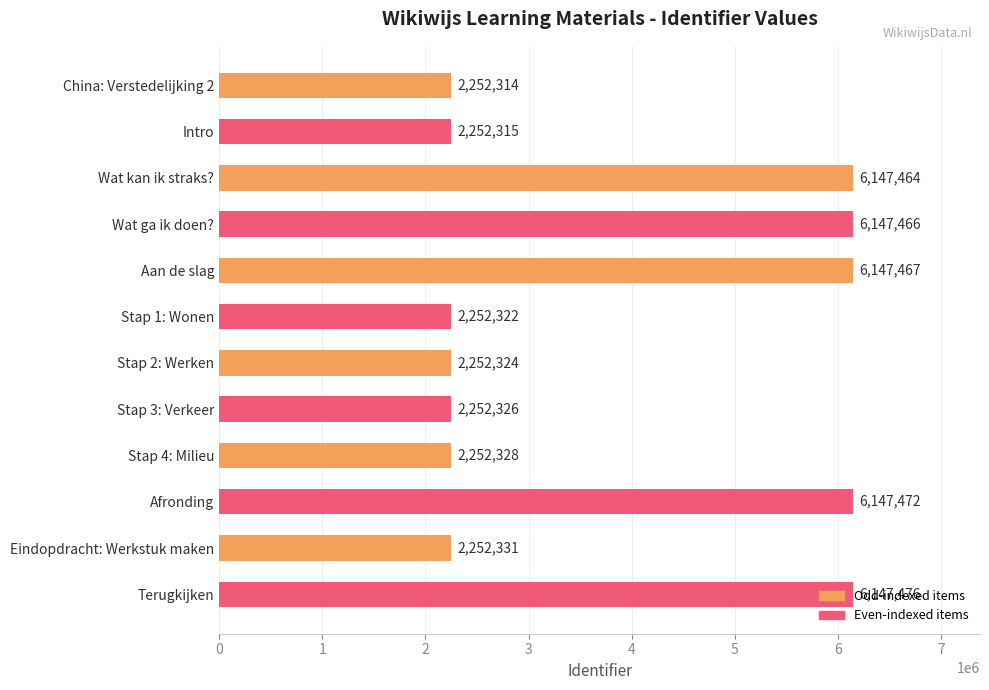

Is it true that the value at China: Verstedelijking 2 is 1342723?

False